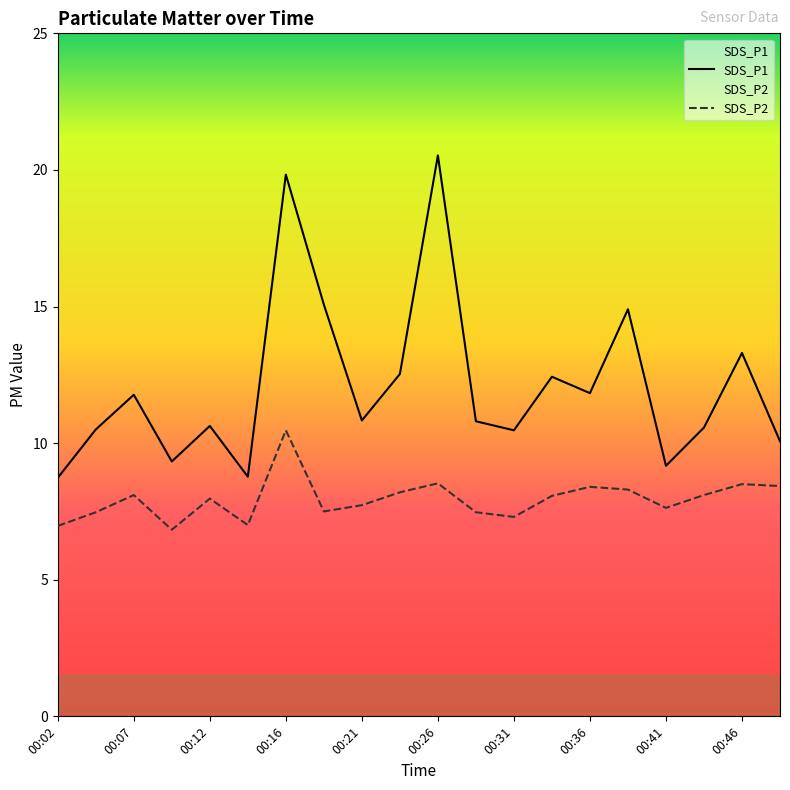

True or false: SDS_P1 and SDS_P2 cross at least once.

False